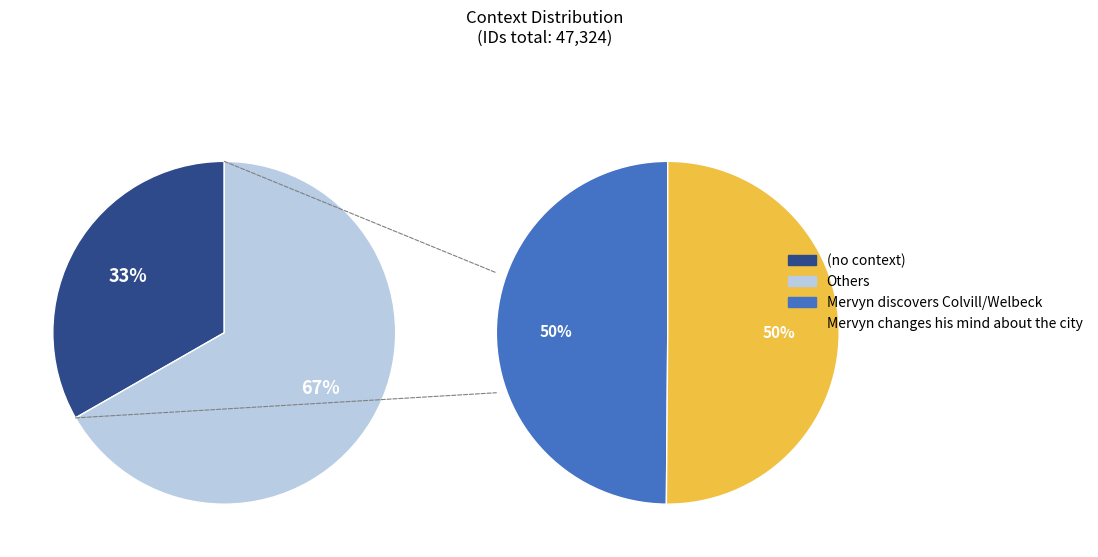

Is Mervyn discovers Colvill/Welbeck the majority of the pie?

No